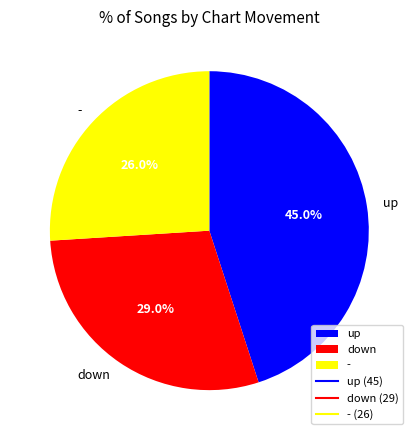

Do down and up together represent more than half of the pie?

Yes